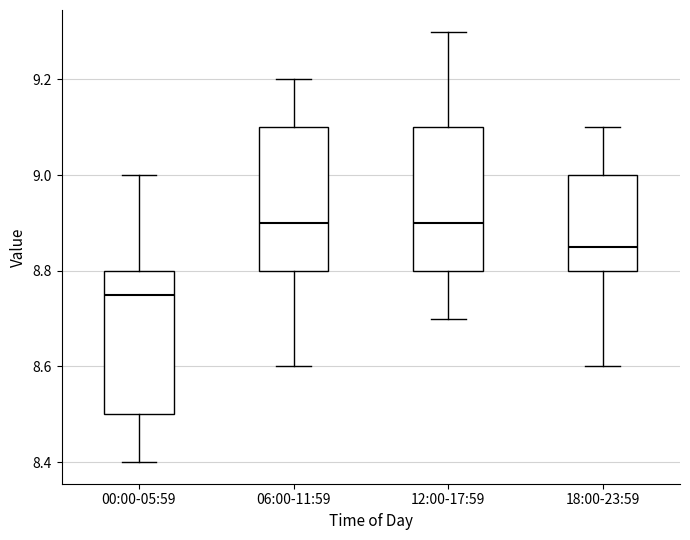

Reading left to right, transcribe this box plot: for each box, give where its median line is, the range the box spans, and where its two whiskers end, as read against the y-axis. The values are not printed on the chart, so give them approximately, as read against the axis.

00:00-05:59: median 8.76, box 8.50 to 8.80, whiskers 8.40 to 9.00
06:00-11:59: median 8.90, box 8.80 to 9.10, whiskers 8.60 to 9.20
12:00-17:59: median 8.90, box 8.80 to 9.10, whiskers 8.70 to 9.30
18:00-23:59: median 8.86, box 8.80 to 9.00, whiskers 8.60 to 9.10